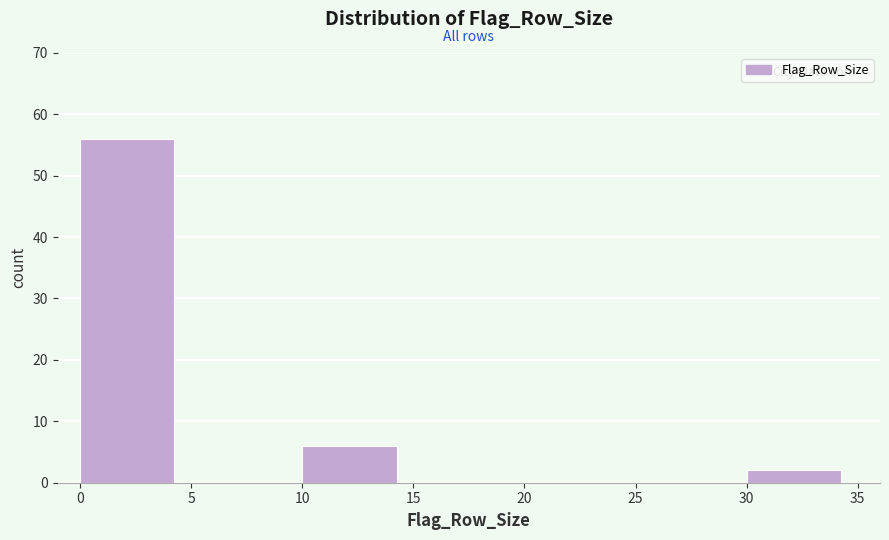

How tall is the bar that spans 10 to 15 on the x-axis? The values are not printed on the chart, so give them approximately, as read against the axis.

6